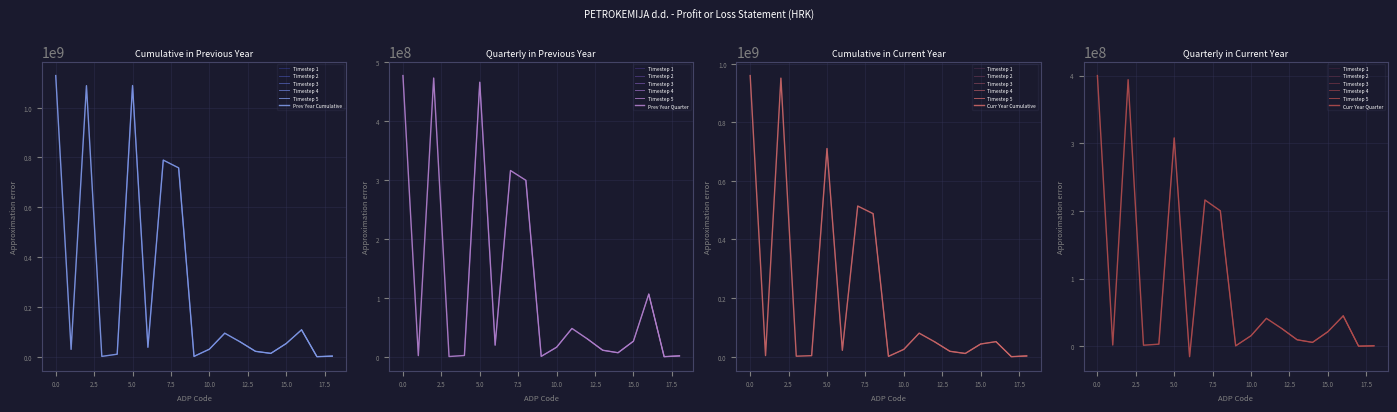

Is this an area chart (filled region under the line)?

No